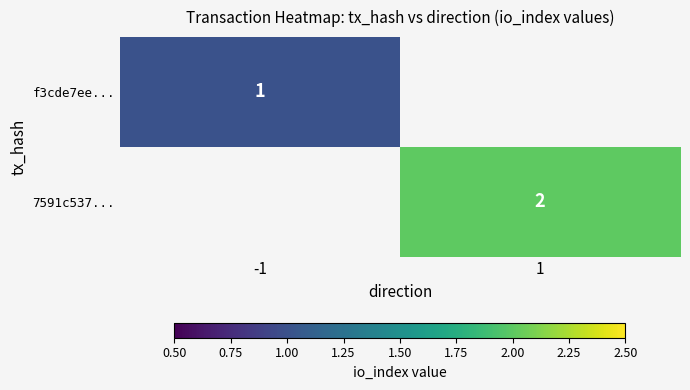

The value of f3cde7ee... at -1 is 0.2. True or false?

False